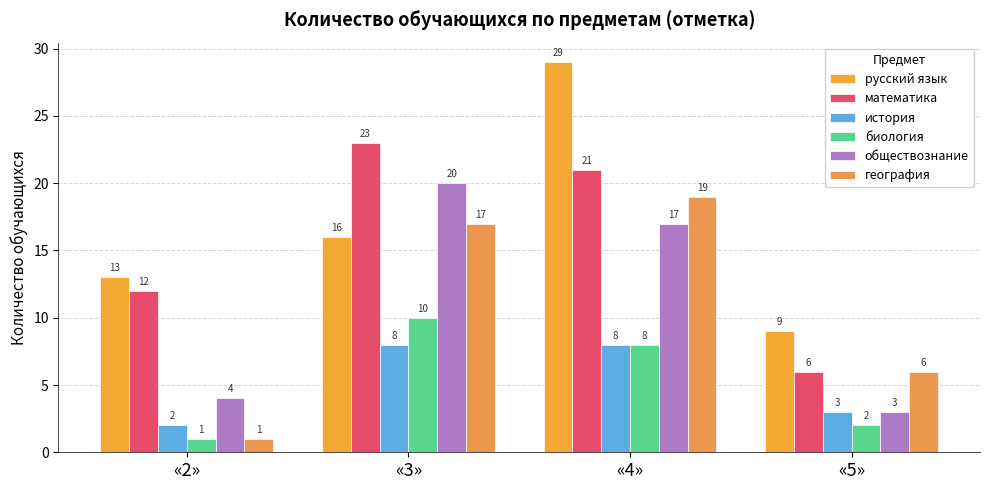

How many bars are there in total?

24